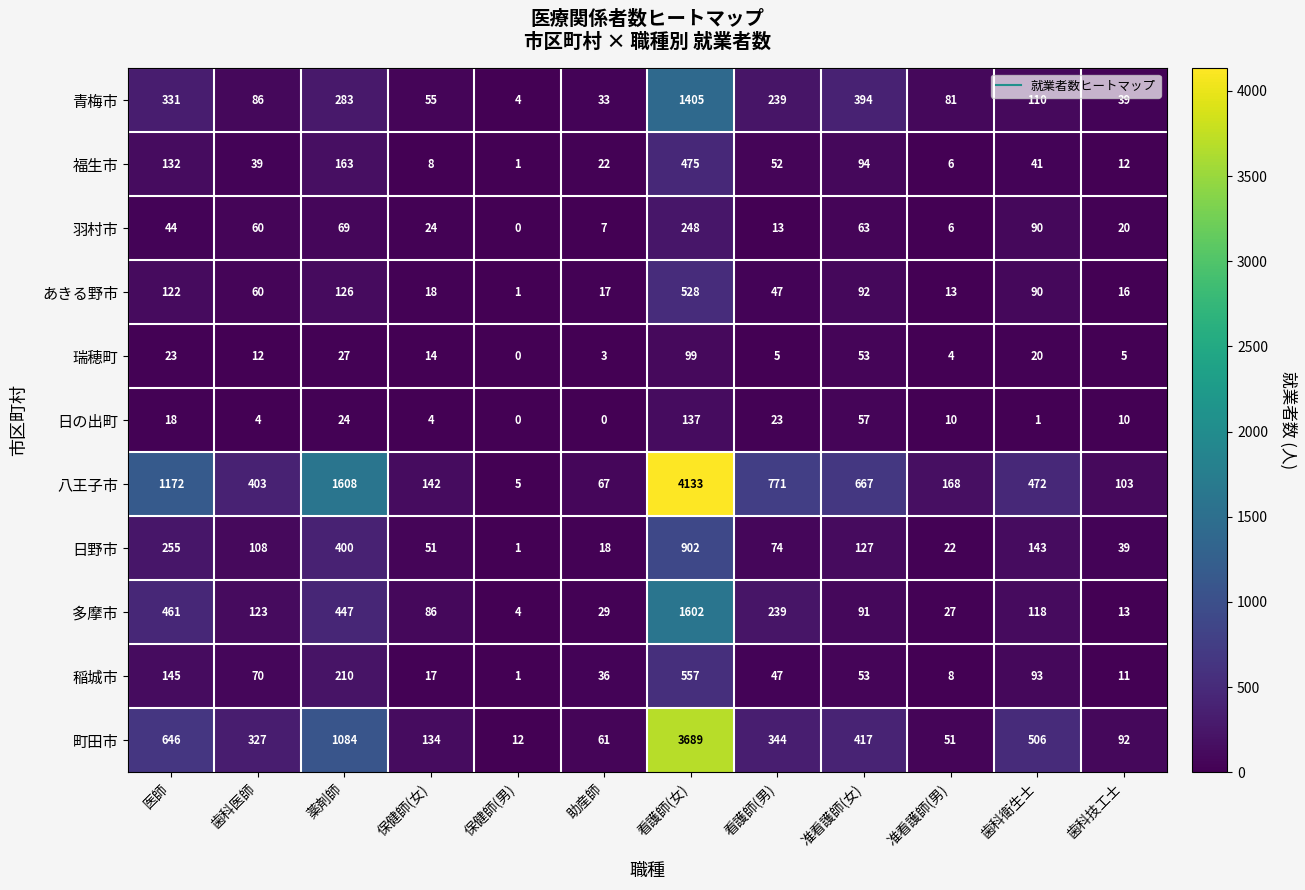

What is the approximate value of 羽村市 at 看護師(男), to the nearest 10?

10